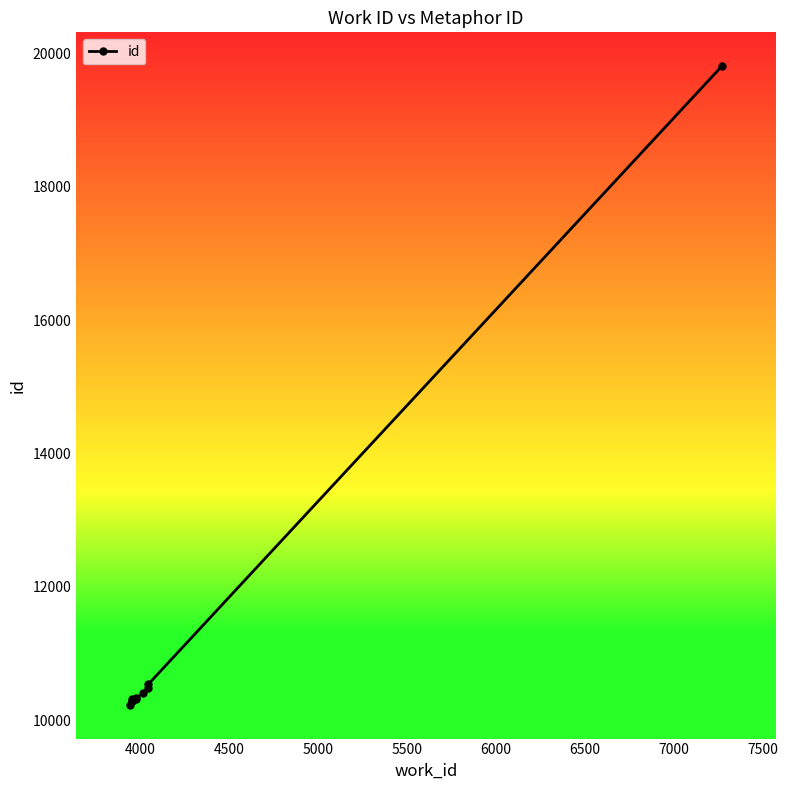

What is the difference between the maximum and minimum values?

9597